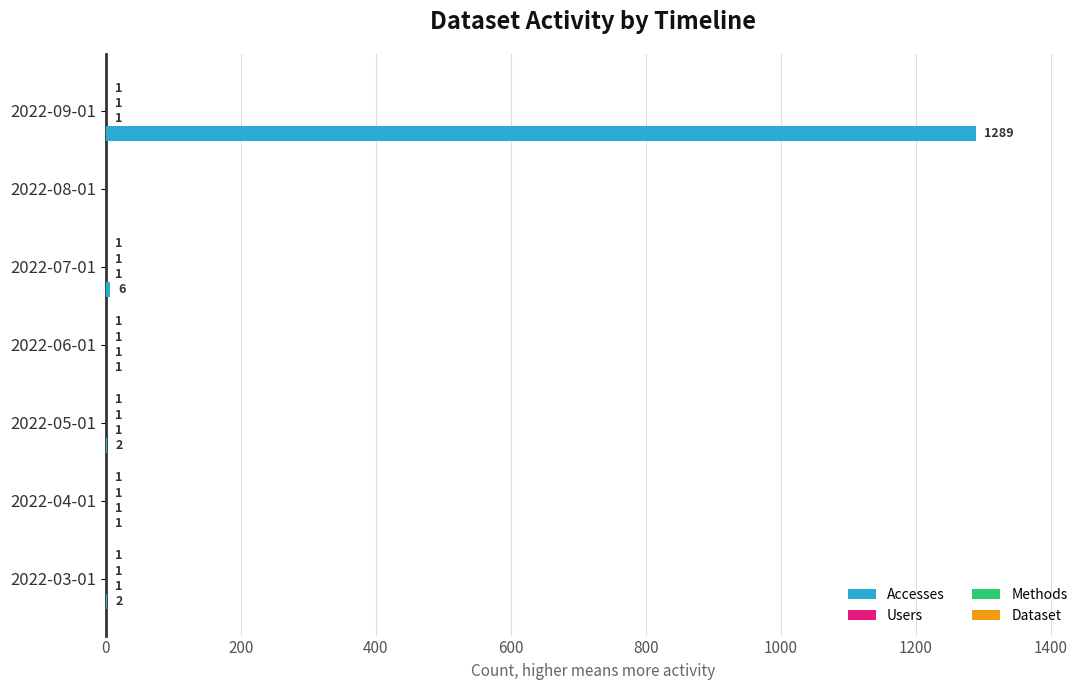

At which label is Accesses closest to 644?

2022-07-01